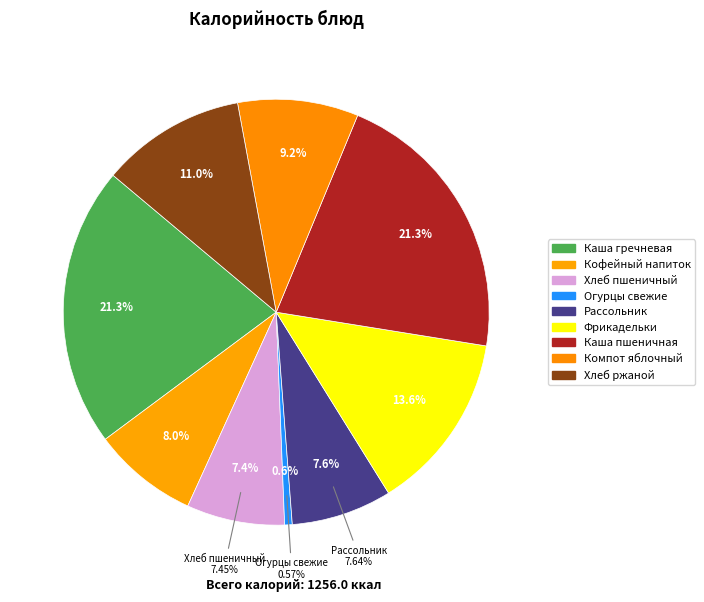

What percentage is the каша пшеничная вязкая slice, to the nearest percent?

21%